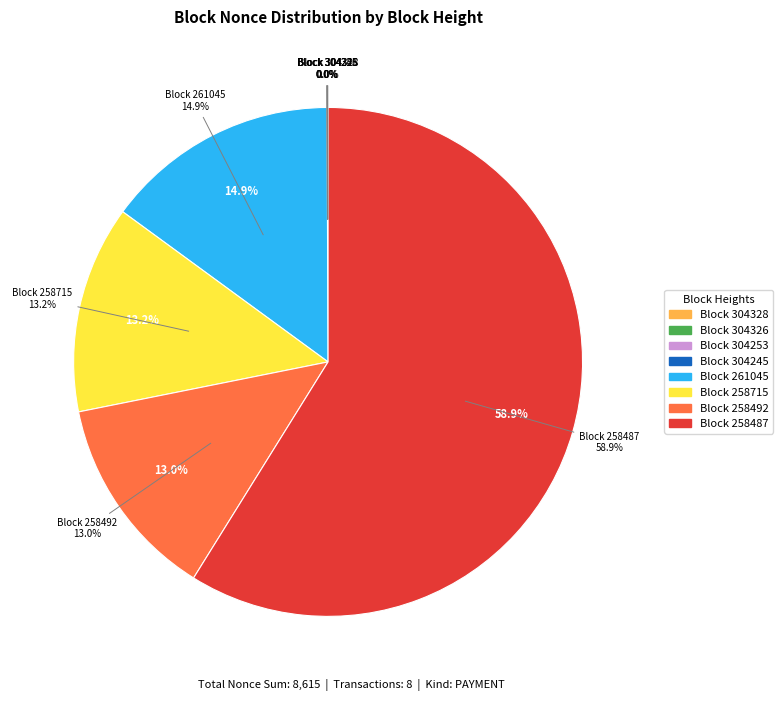

Approximately how many times larger is the value at 258487 compared to 258492?

4.5